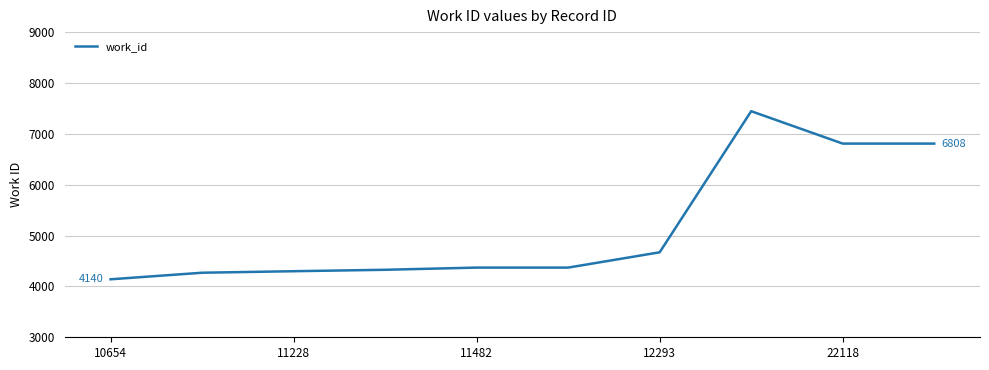

What is the difference between the maximum and minimum values?

3305